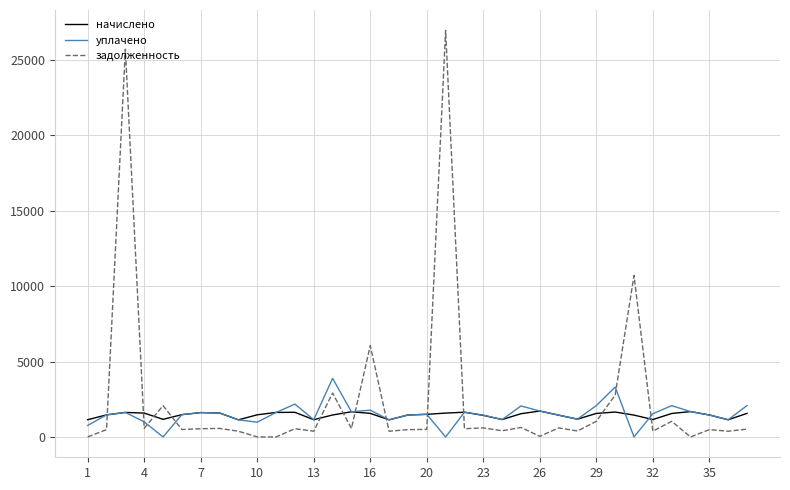

What is the maximum value shown in the chart?

26964.7